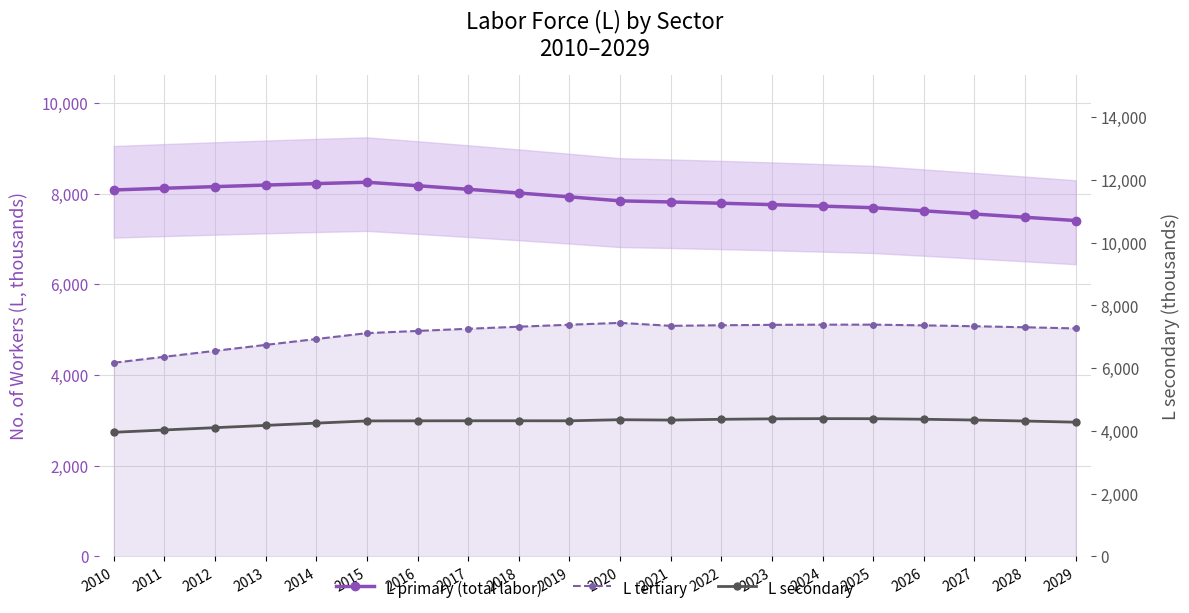

At how many categories does at least one series exceed 4796?

20